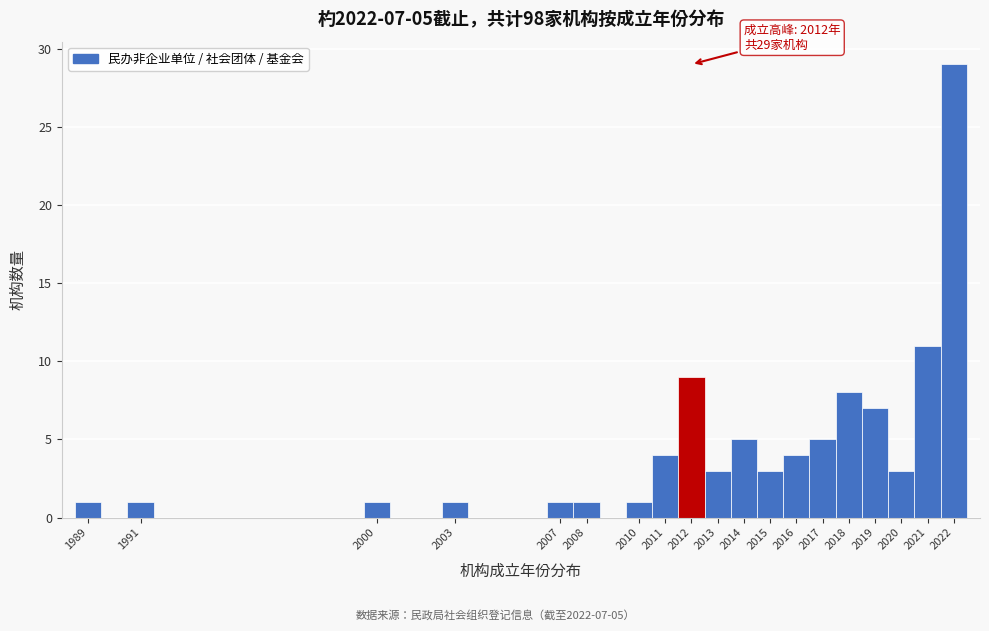

Over which range of the x-axis is the bar tallest?

2021.5 to 2022.5